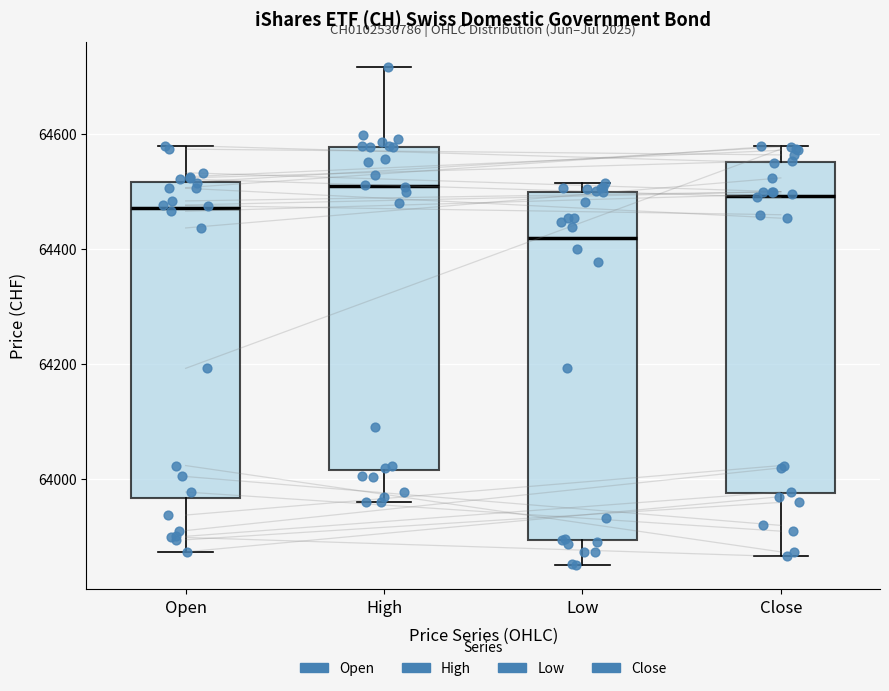

Reading left to right, transcribe this box plot: for each box, give where its median line is, the range the box spans, and where its two whiskers end, as read against the y-axis. The values are not printed on the chart, so give them approximately, as read against the axis.

Open: median 64480, box 63960 to 64520, whiskers 63880 to 64580
High: median 64500, box 64020 to 64580, whiskers 63960 to 64720
Low: median 64420, box 63900 to 64500, whiskers 63860 to 64520
Close: median 64500, box 63980 to 64560, whiskers 63860 to 64580